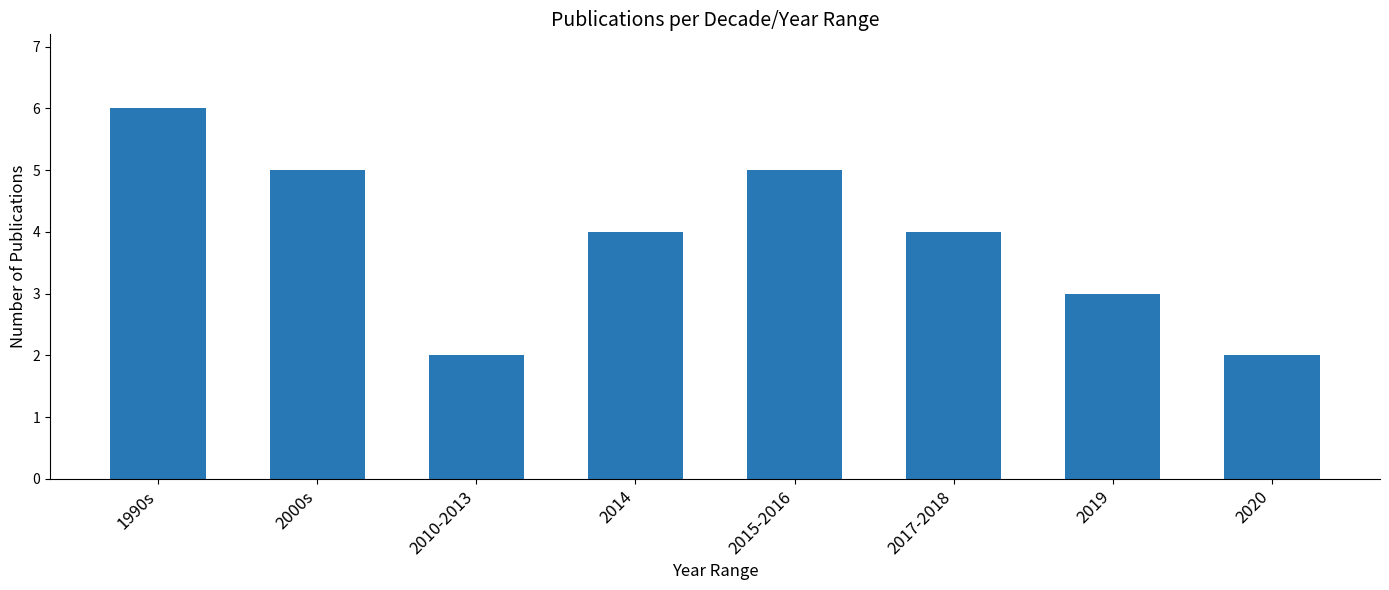

Are the bars grouped side by side (vs. stacked)?

No